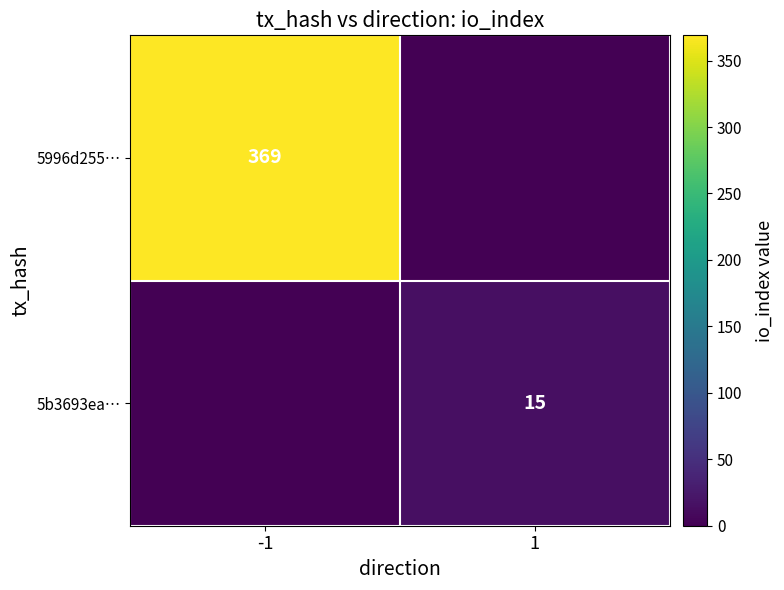

How many series are shown in this chart?

2